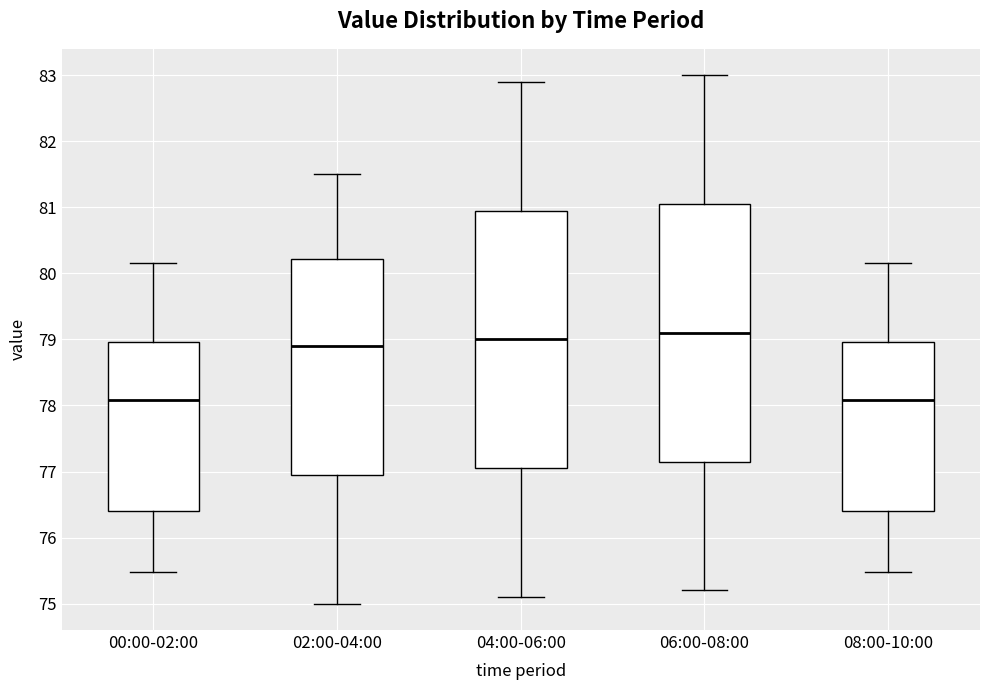

Where does the median line of the box for 02:00-04:00 sit on the y-axis? The values are not printed on the chart, so give them approximately, as read against the axis.

78.9